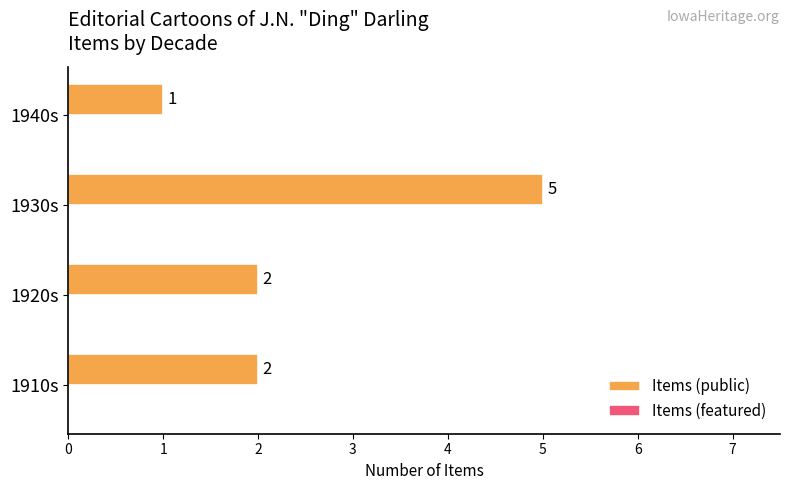

Count the values in the range 2 to 5.

3